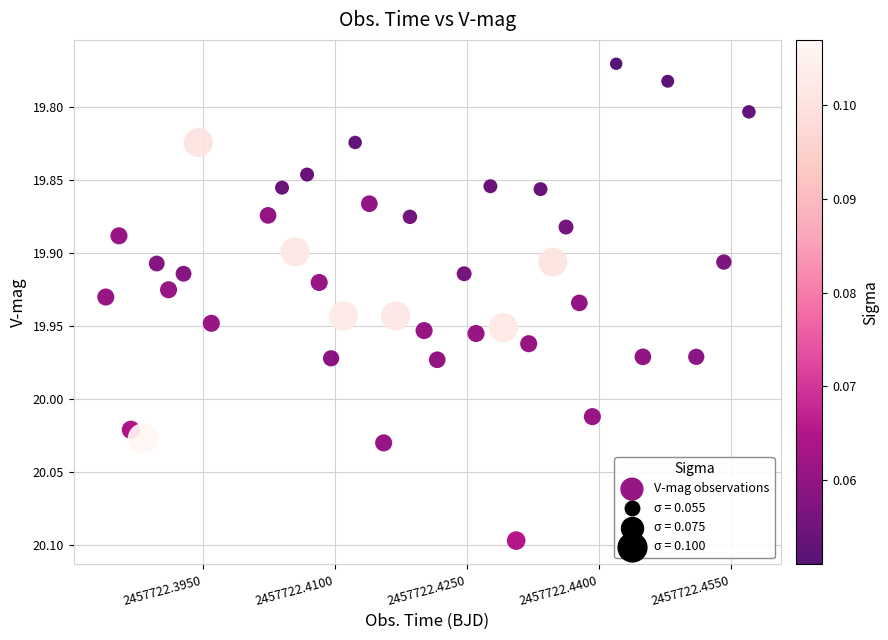

What is the range of Y values (max minus min)?

0.3